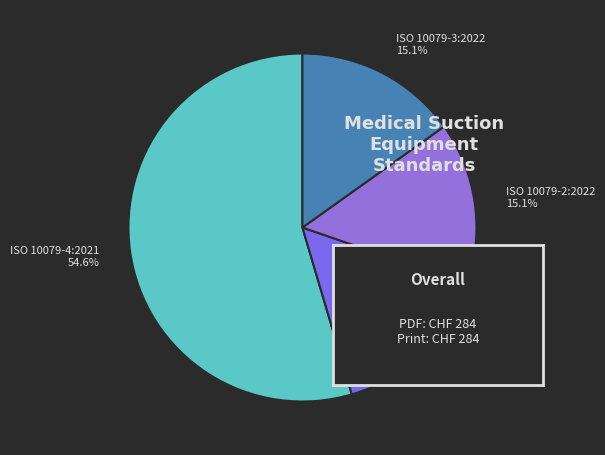

To the nearest percent, what is the combined percentage of ISO 10079-2:2022 and ISO 10079-1:2022?

30%